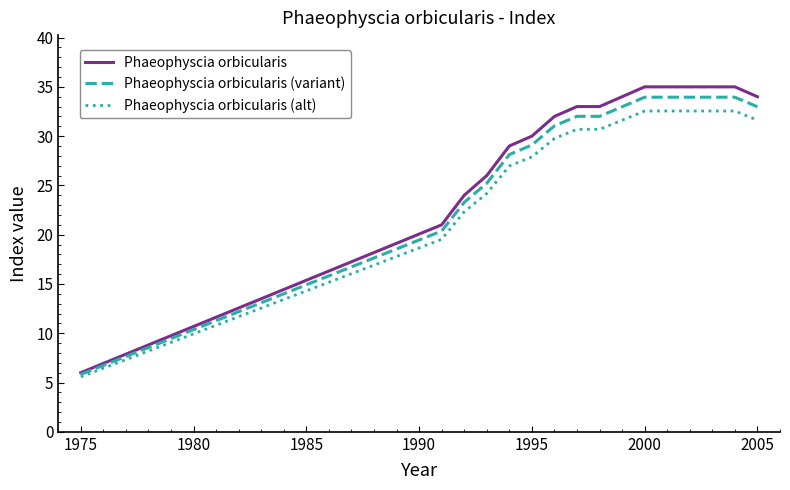

What is the minimum value for Phaeophyscia orbicularis (alt)?

5.6